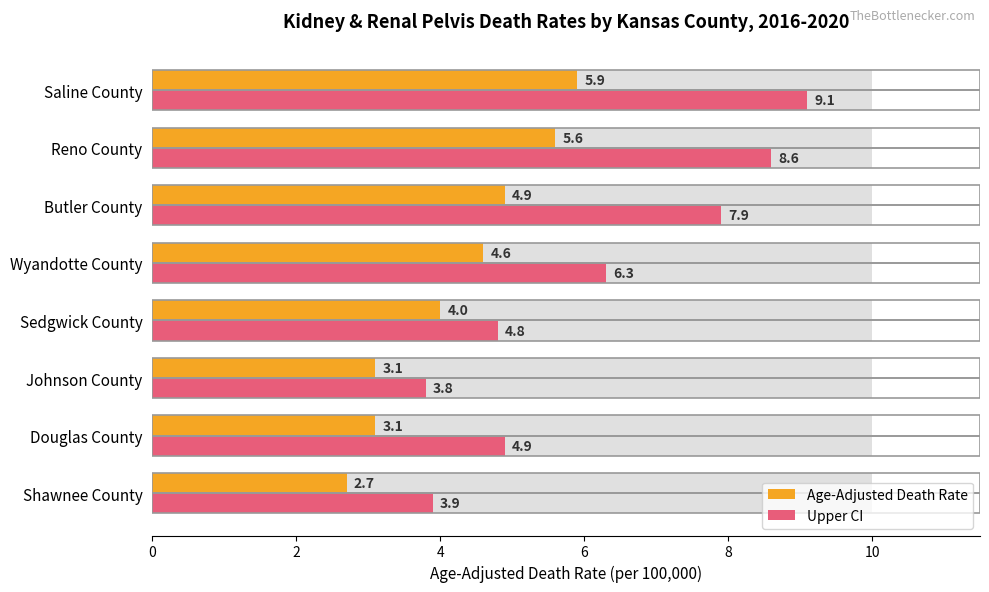

Rank the series by their maximum value, from lowest to highest.

Age-Adjusted Death Rate, Upper CI